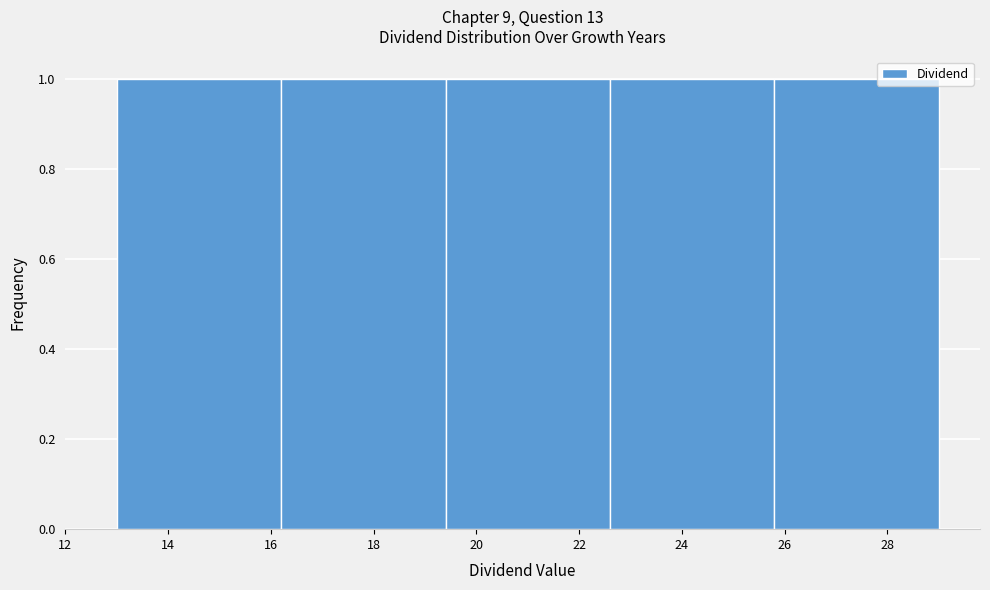

Reading left to right, list every bar in this chart as the range it spans on the x-axis followed by its height. The values are not printed on the chart, so give them approximately, as read against the axis.

13.0 to 16.2: 1
16.2 to 19.4: 1
19.4 to 22.6: 1
22.6 to 25.8: 1
25.8 to 29.0: 1